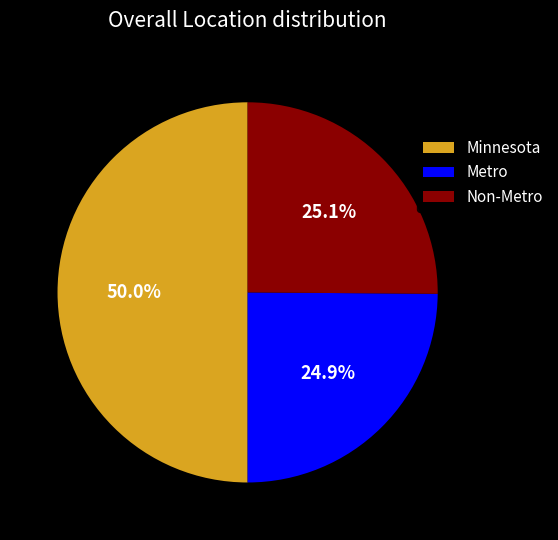

To the nearest percent, what is the difference between the Non-Metro and Minnesota slice percentages?

25%